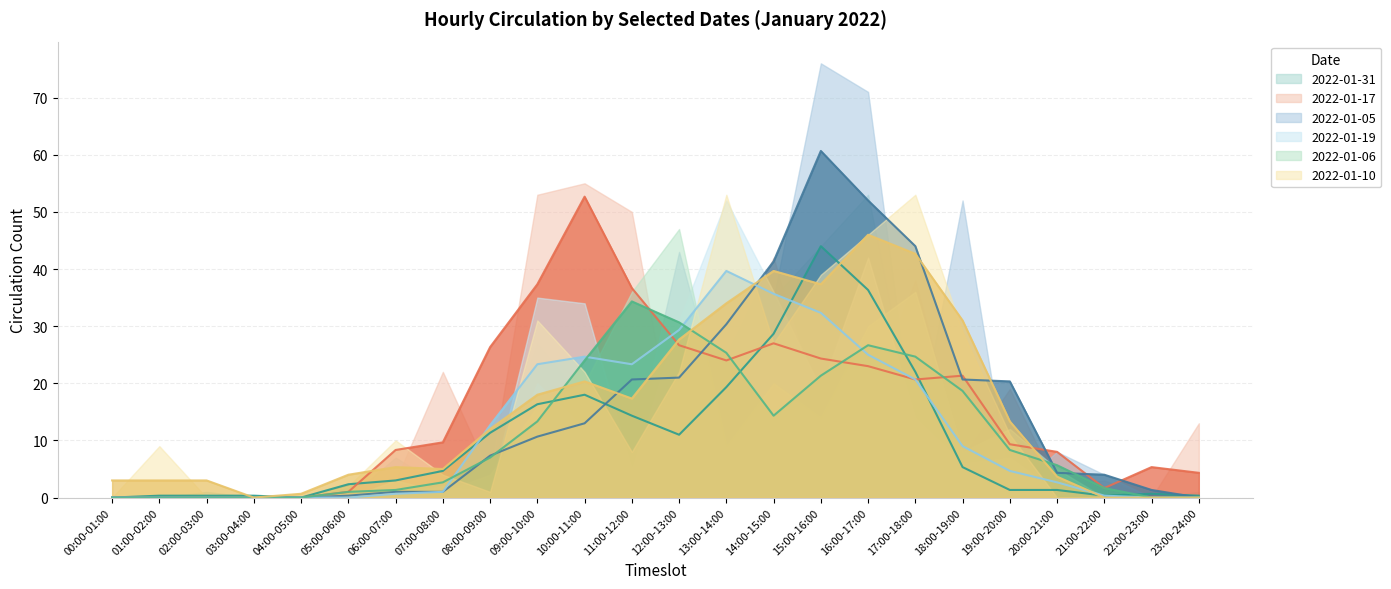

What is the difference between the second highest and minimum values in the 2022-01-17 series?

53